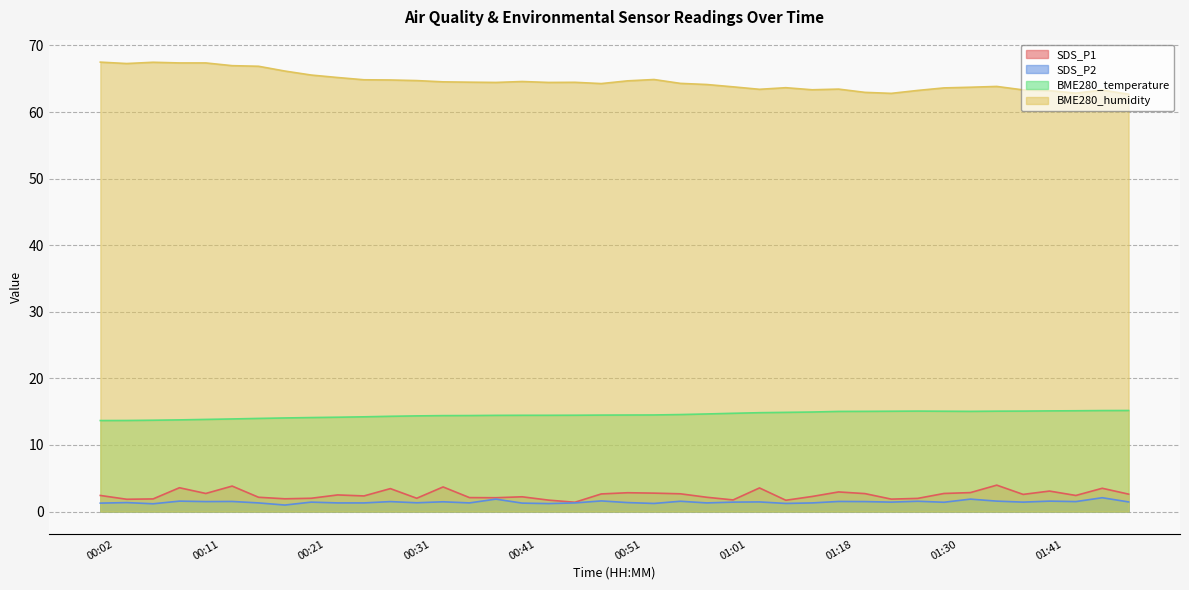

True or false: BME280_humidity has a value of 64.3 at 00:48.

True